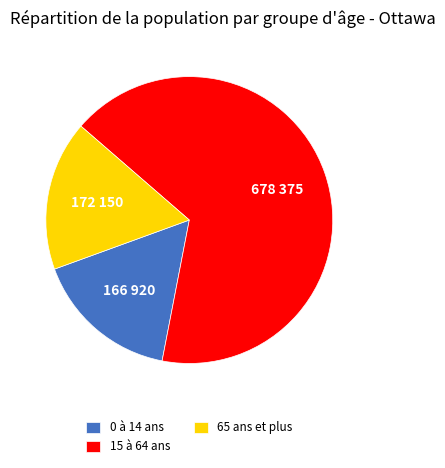

Count the number of slices in the pie.

3